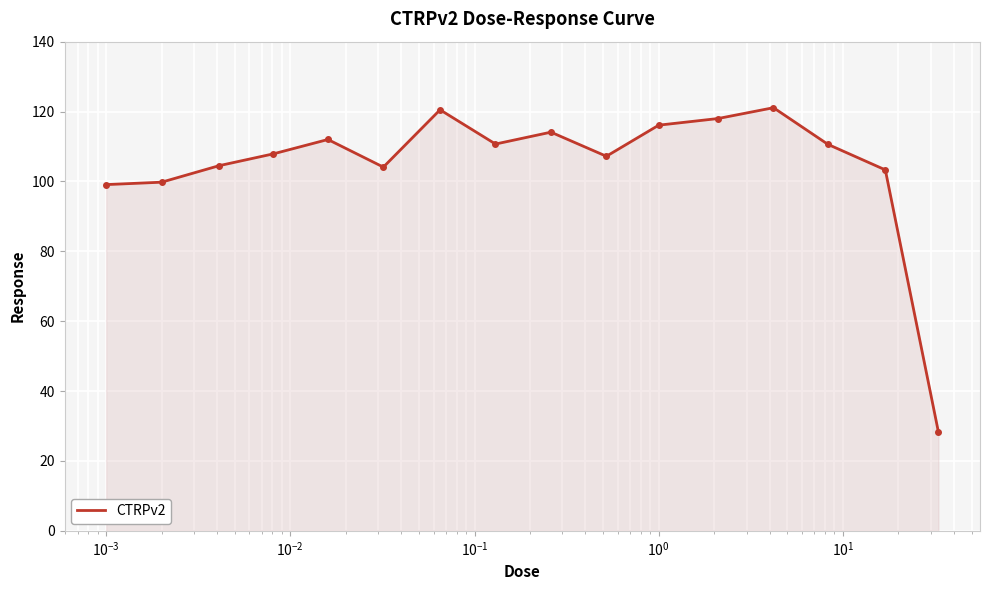

What is the sum of all values?

1677.3